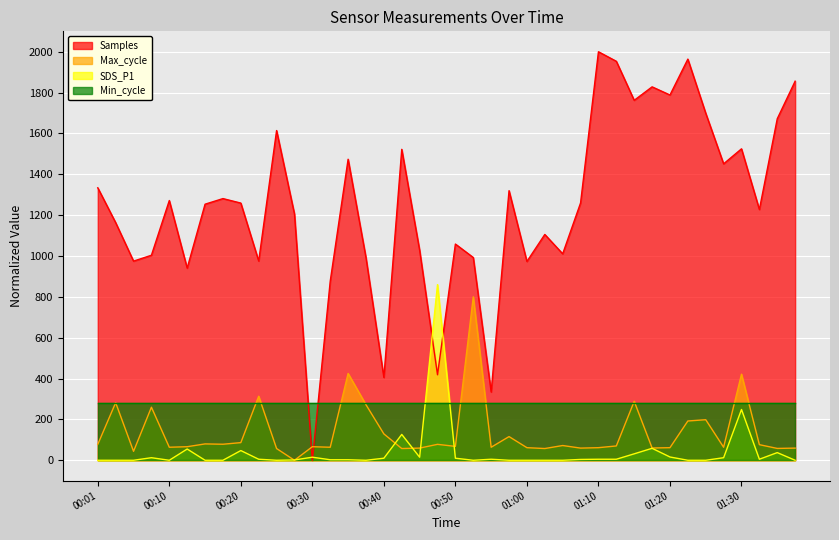

Does the chart display data point markers on the line(s)?

No